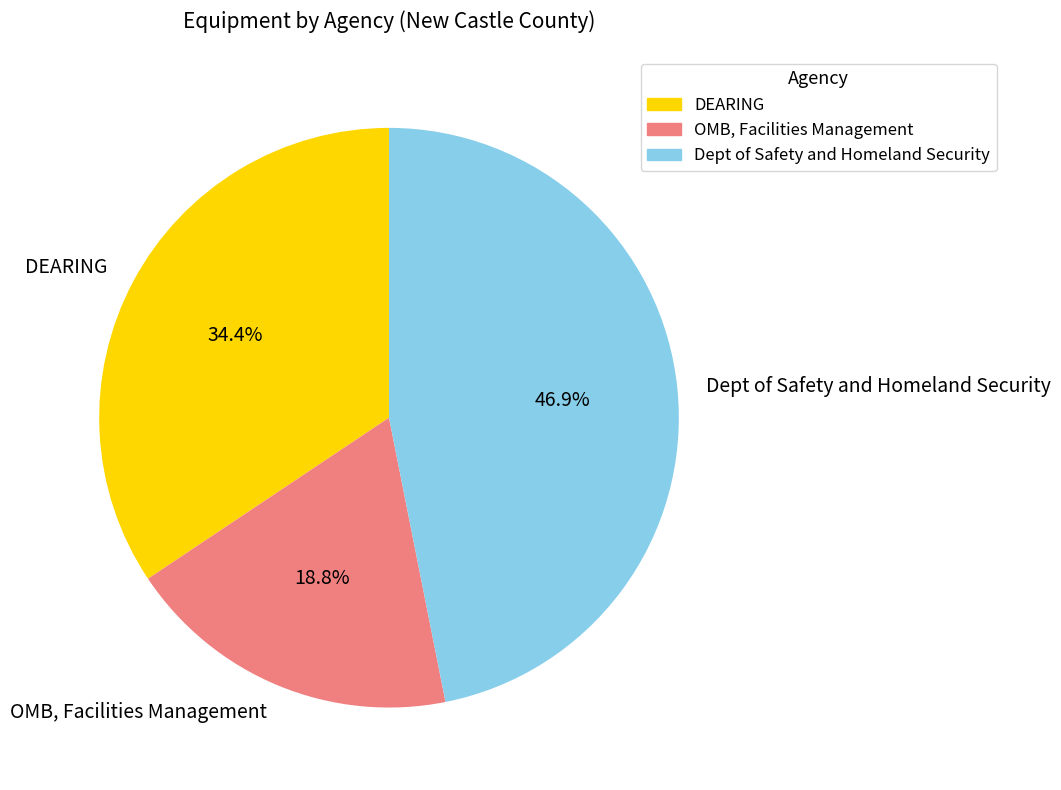

What is the ratio of the value at OMB, Facilities Management to the value at DEARING?

0.5